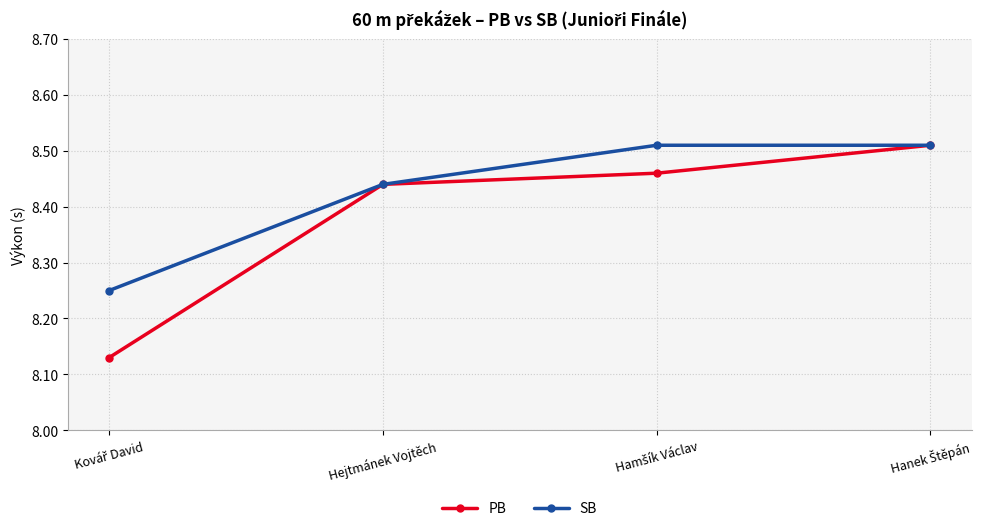

What are all the series names shown in the legend?

PB, SB